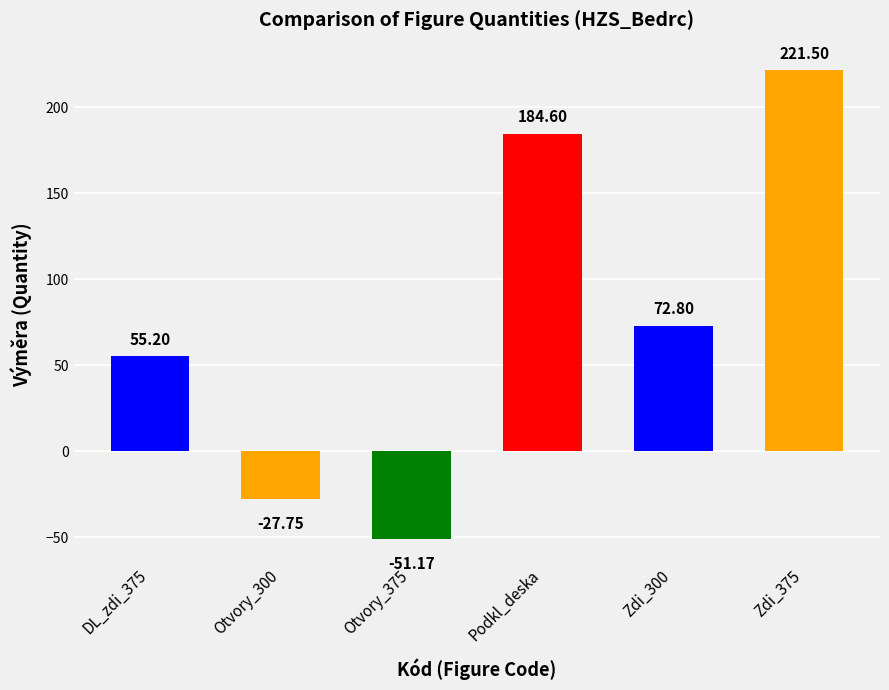

At which label is the value closest to 85?

Zdi_300